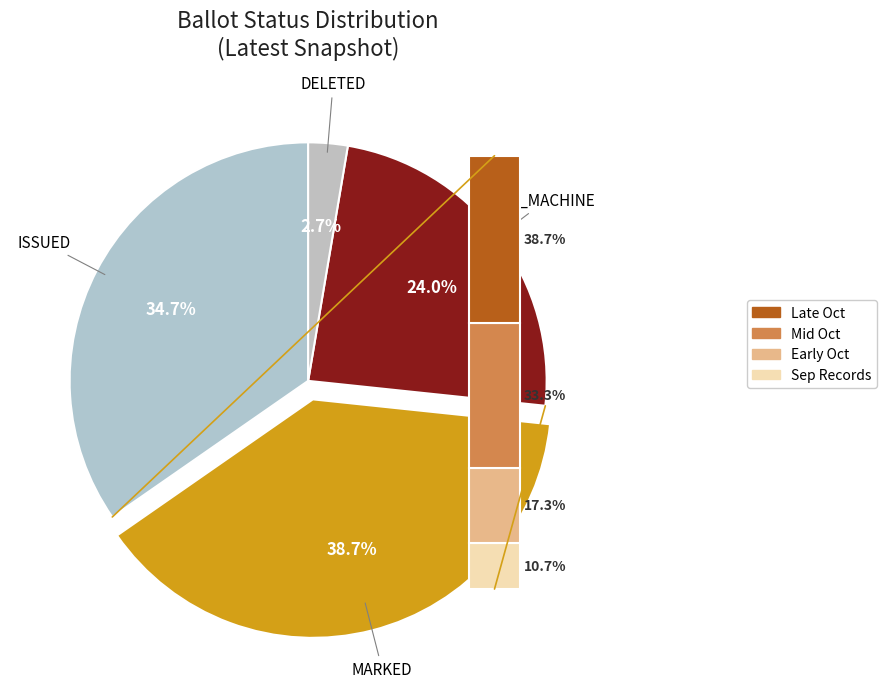

Is there any slice that represents more than half of the pie?

No